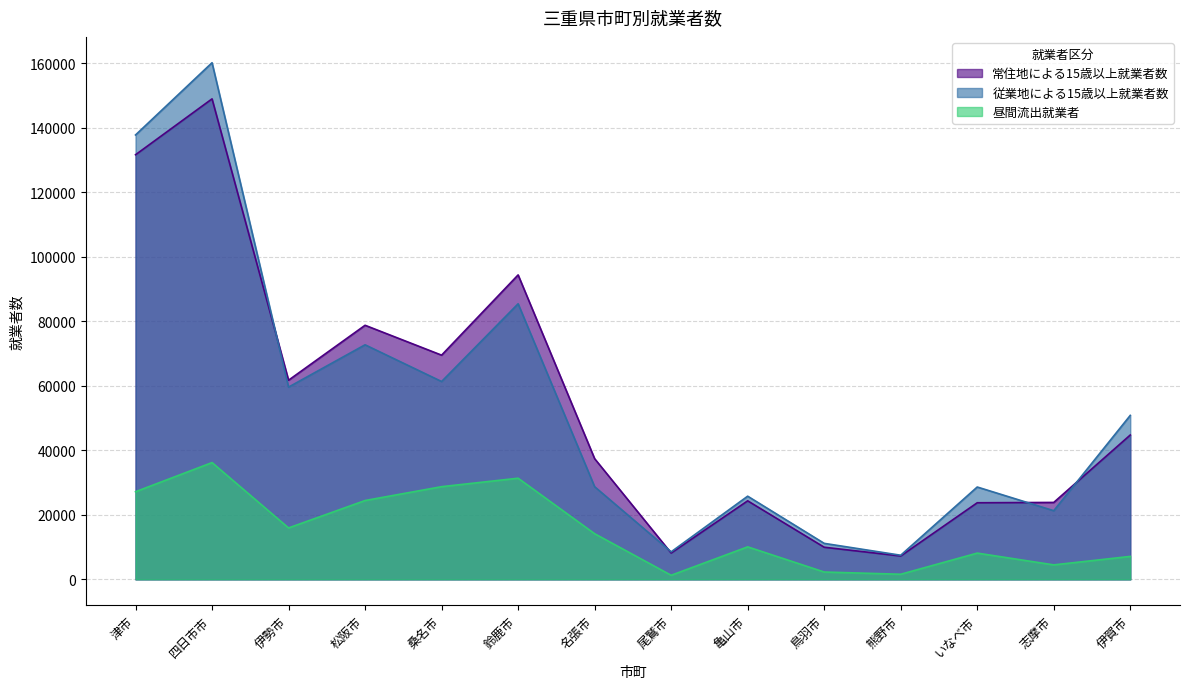

What is the value of the 常住地による15歳以上就業者数 point at the 2nd from the left?

148914